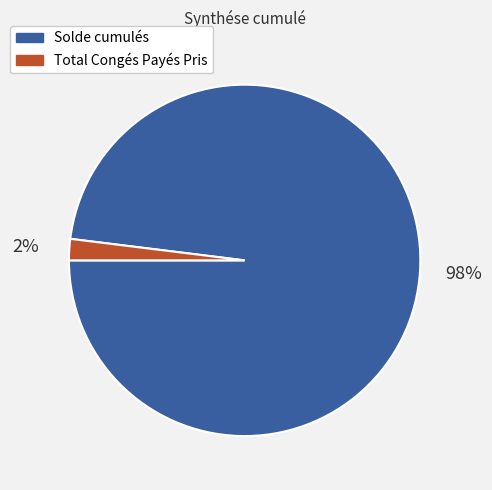

What is the largest slice in the pie chart?

Solde cumulés